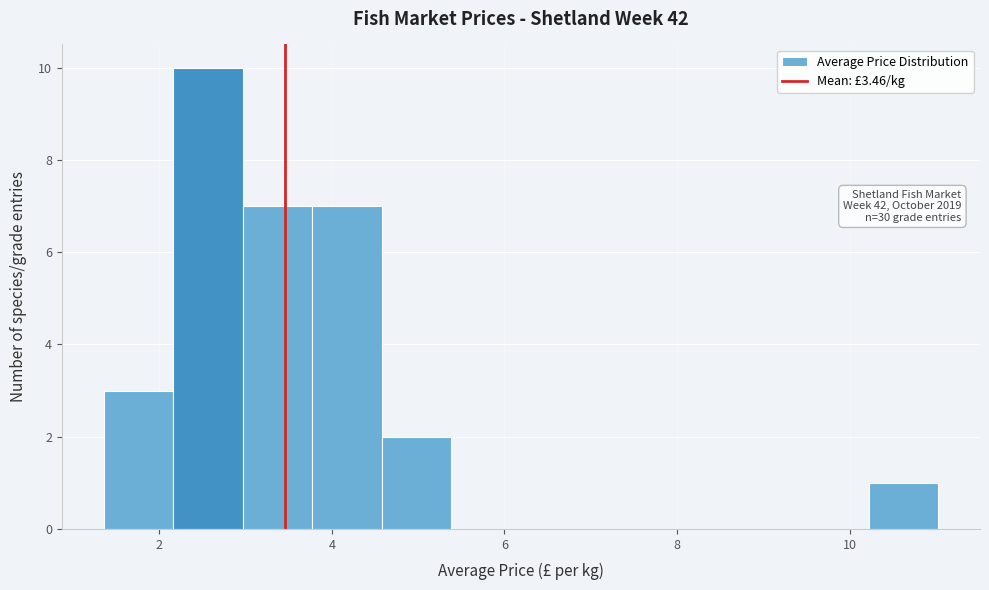

Which range on the x-axis has the tallest bar?

2.2 to 3.0